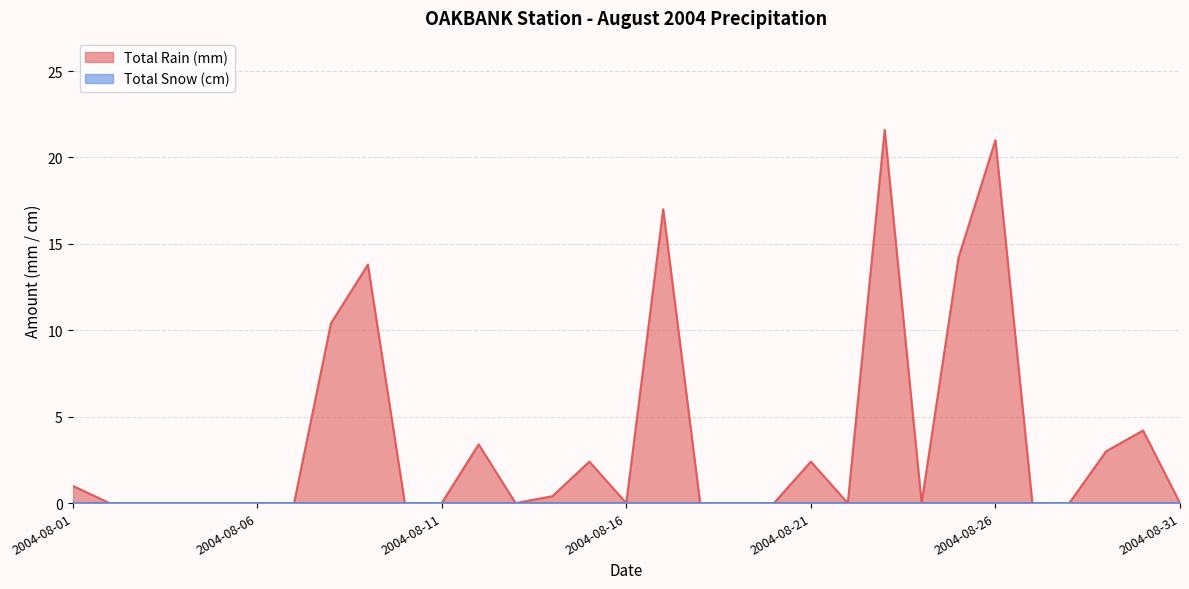

How many data points does each series have?

31